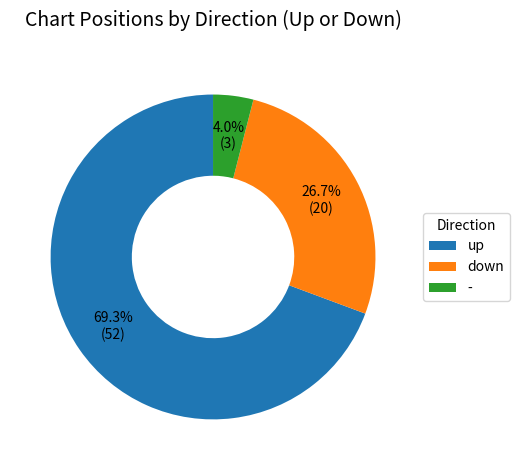

Rank the categories by value from highest to lowest.

up, down, -